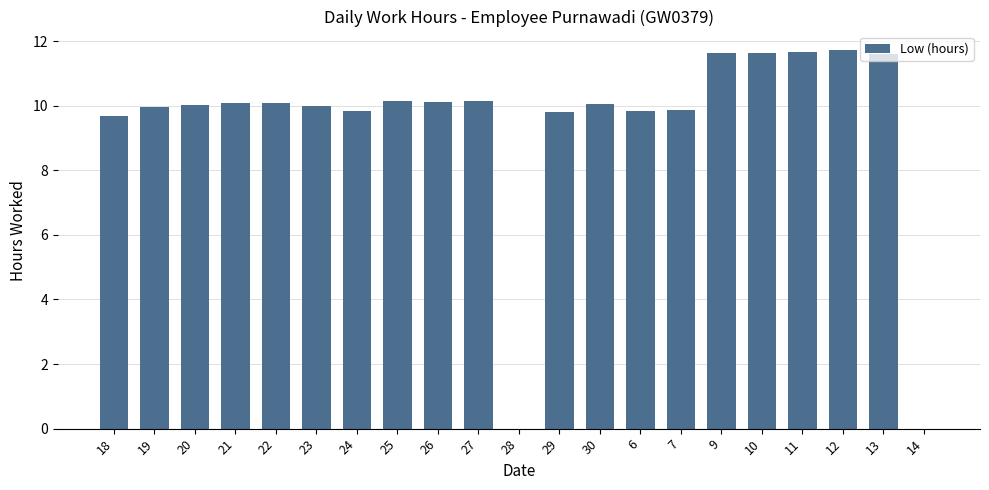

The value at 22 is 14.2. True or false?

False